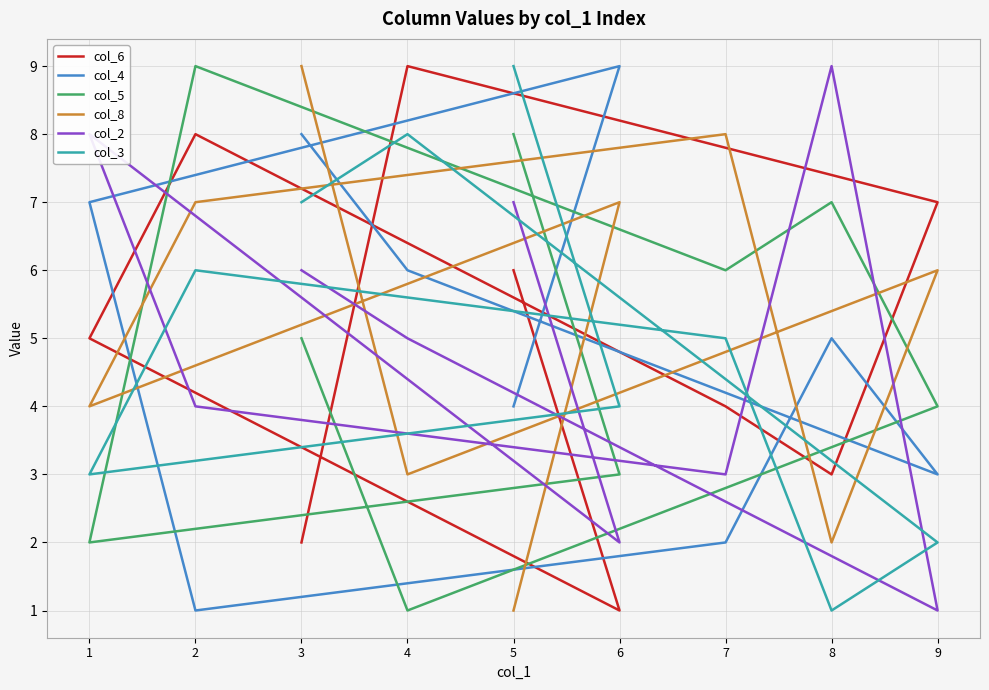

What is the maximum value shown in the chart?

9